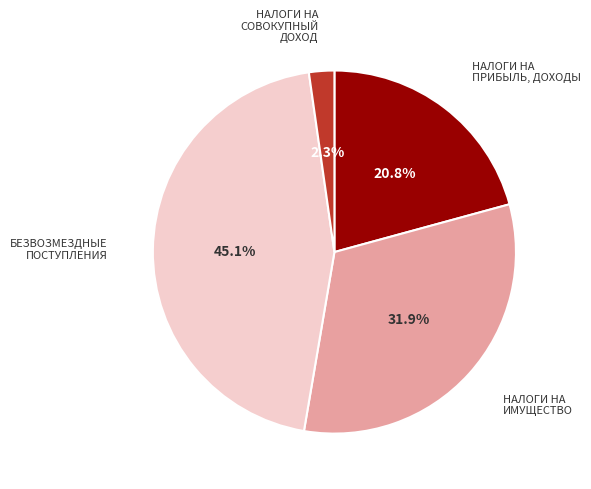

Which has a higher value, БЕЗВОЗМЕЗДНЫЕ ПОСТУПЛЕНИЯ or НАЛОГИ НА ИМУЩЕСТВО?

БЕЗВОЗМЕЗДНЫЕ ПОСТУПЛЕНИЯ